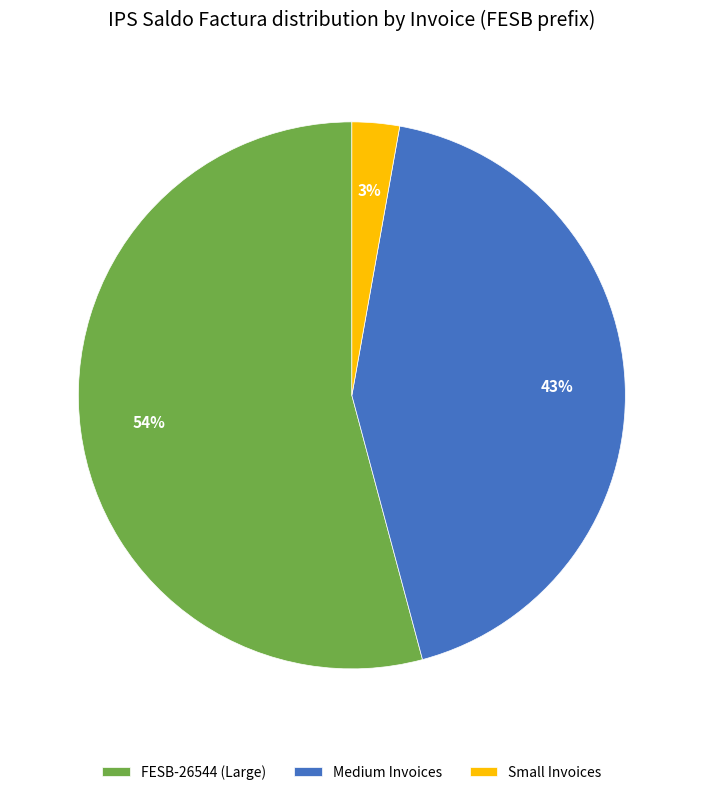

True or false: Medium Invoices accounts for 43% of the total.

True